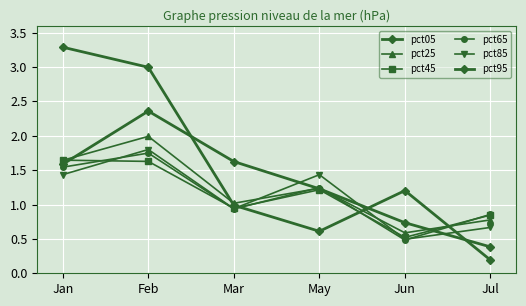

At Jun, list the series in order from smallest to largest.

pct65, pct85, pct45, pct25, pct95, pct05